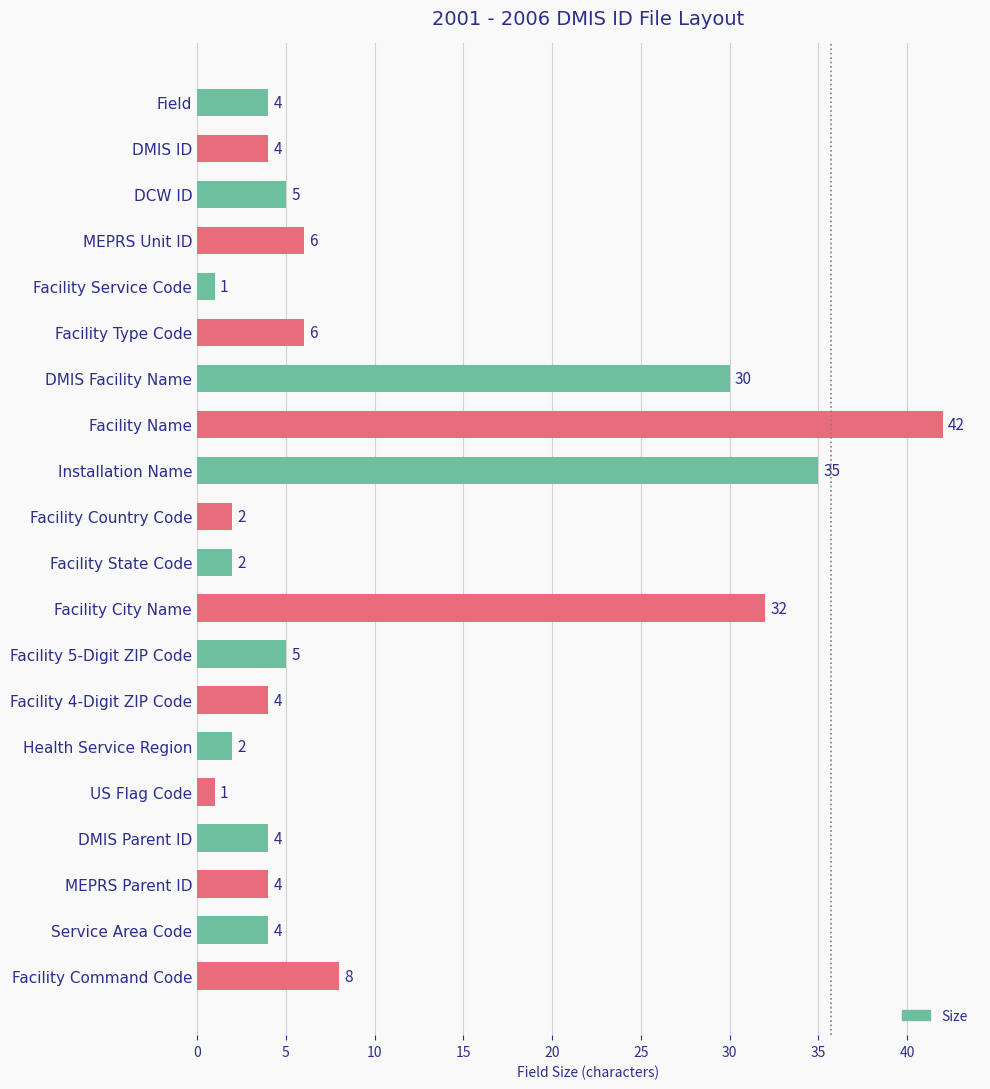

What is the difference between the maximum and second lowest values?

41